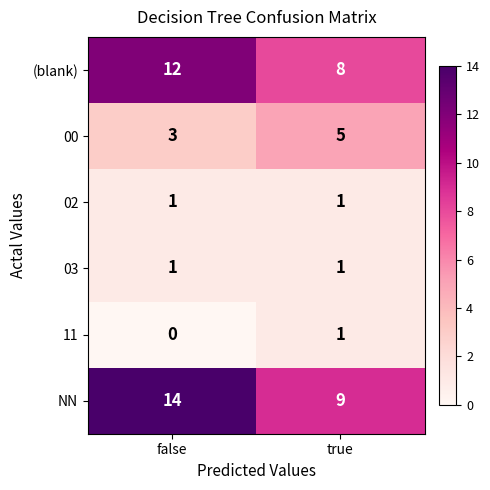

Which series has the largest range (max minus min)?

NN